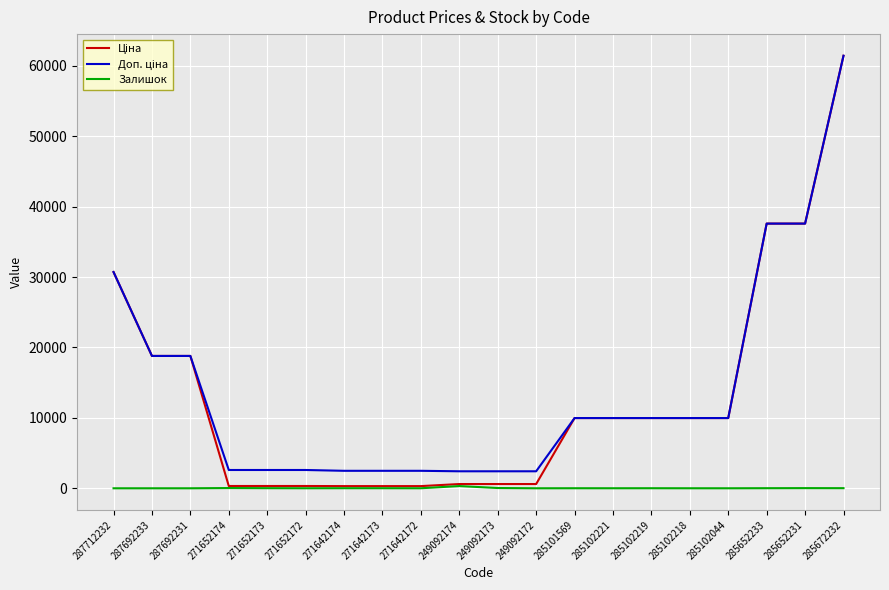

What is the difference between the highest and lowest values at 287692233?

18796.8